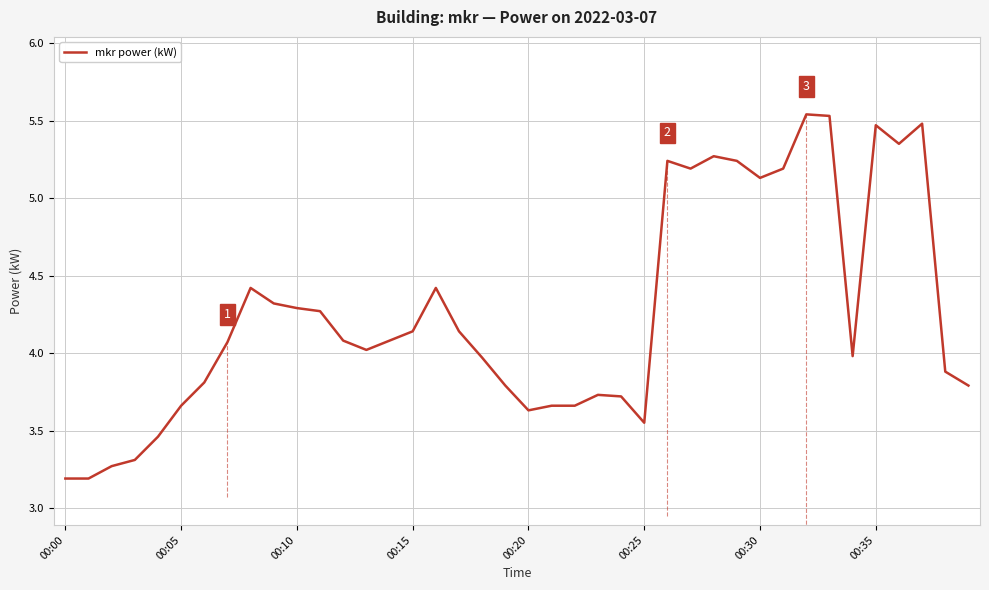

What is the smallest value displayed?

3.2